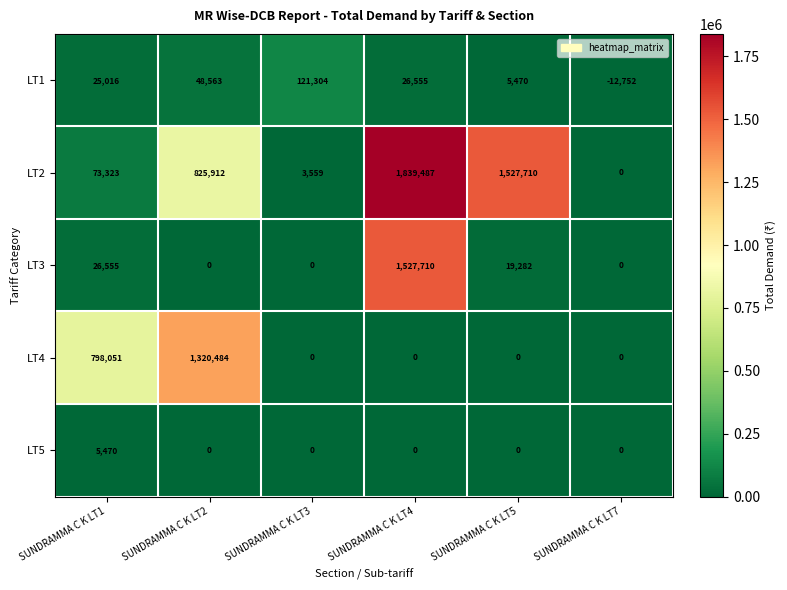

Reading right to left, transcribe all the data shown in this chart.

LT1: SUNDRAMMA C K LT7=-12752	SUNDRAMMA C K LT5=5470	SUNDRAMMA C K LT4=26555	SUNDRAMMA C K LT3=121304	SUNDRAMMA C K LT2=48563	SUNDRAMMA C K LT1=25016
LT2: SUNDRAMMA C K LT7=0	SUNDRAMMA C K LT5=1527710	SUNDRAMMA C K LT4=1839487	SUNDRAMMA C K LT3=3559	SUNDRAMMA C K LT2=825912	SUNDRAMMA C K LT1=73323
LT3: SUNDRAMMA C K LT7=0	SUNDRAMMA C K LT5=19282	SUNDRAMMA C K LT4=1527710	SUNDRAMMA C K LT3=0	SUNDRAMMA C K LT2=0	SUNDRAMMA C K LT1=26555
LT4: SUNDRAMMA C K LT7=0	SUNDRAMMA C K LT5=0	SUNDRAMMA C K LT4=0	SUNDRAMMA C K LT3=0	SUNDRAMMA C K LT2=1320484	SUNDRAMMA C K LT1=798051
LT5: SUNDRAMMA C K LT7=0	SUNDRAMMA C K LT5=0	SUNDRAMMA C K LT4=0	SUNDRAMMA C K LT3=0	SUNDRAMMA C K LT2=0	SUNDRAMMA C K LT1=5470